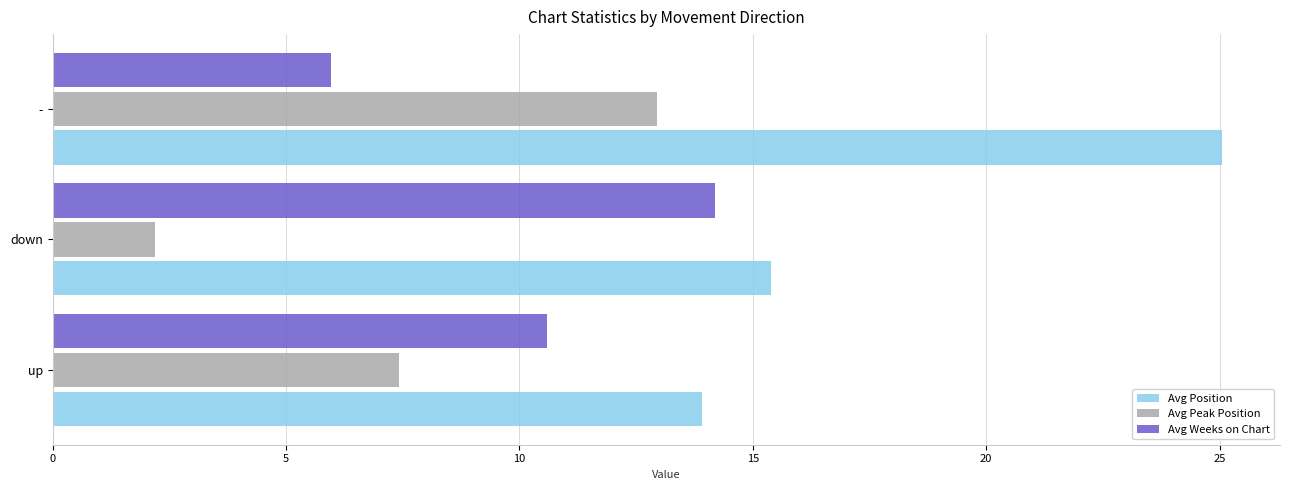

Where is Avg Peak Position nearest to the value 7?

up